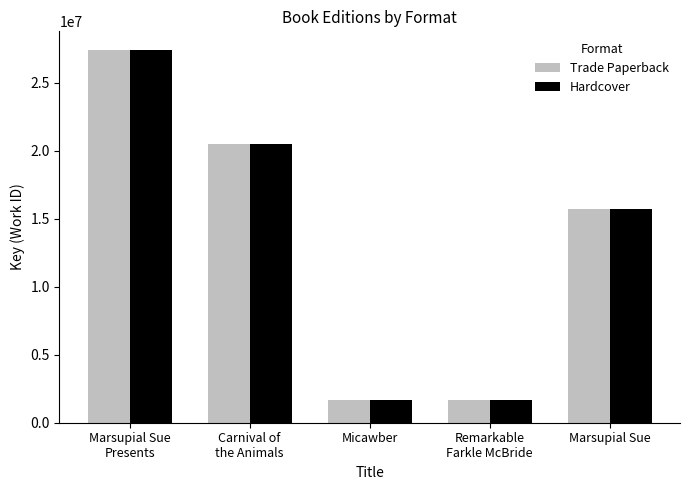

What is the sum of the Hardcover values at Micawber and Marsupial Sue
Presents?

29093041